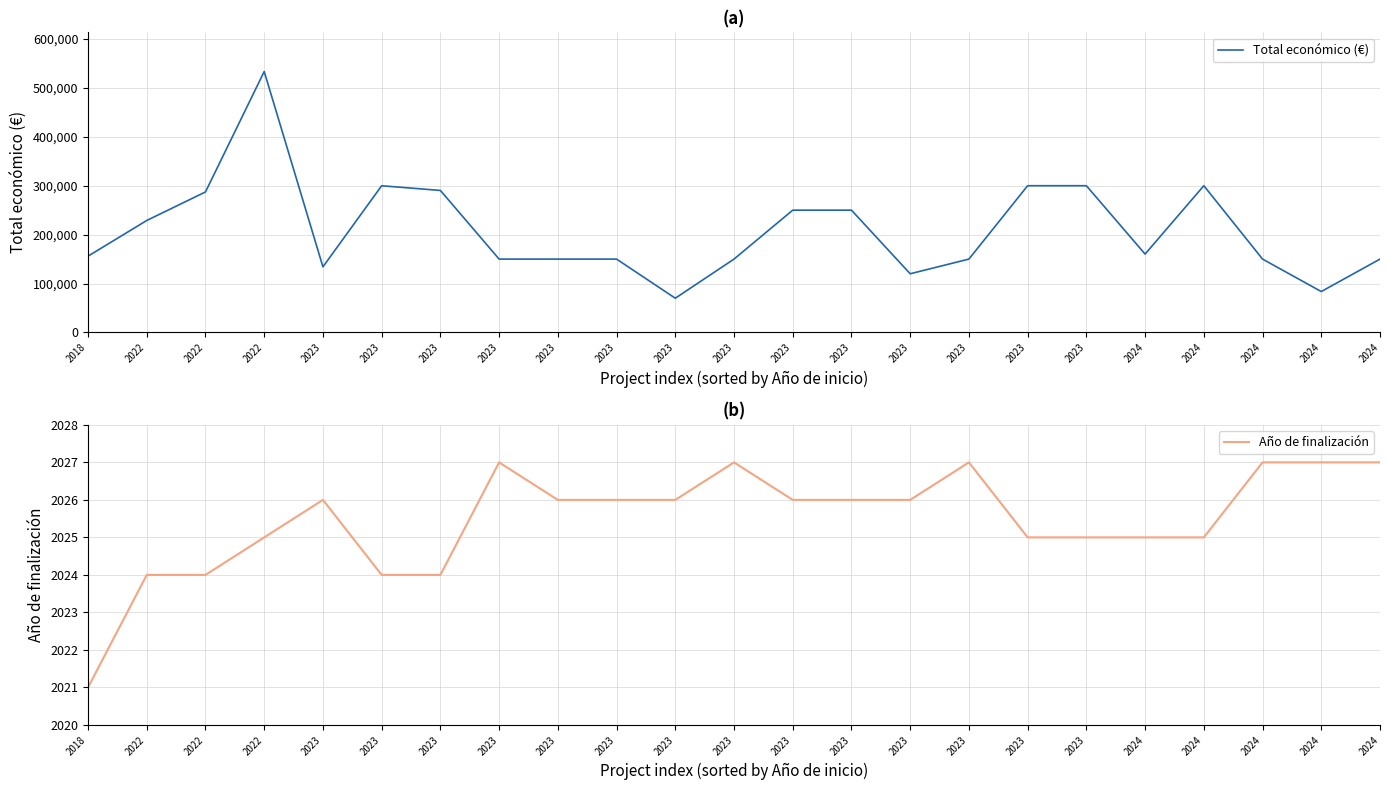

Which series has the largest total across all categories?

Total económico (€)